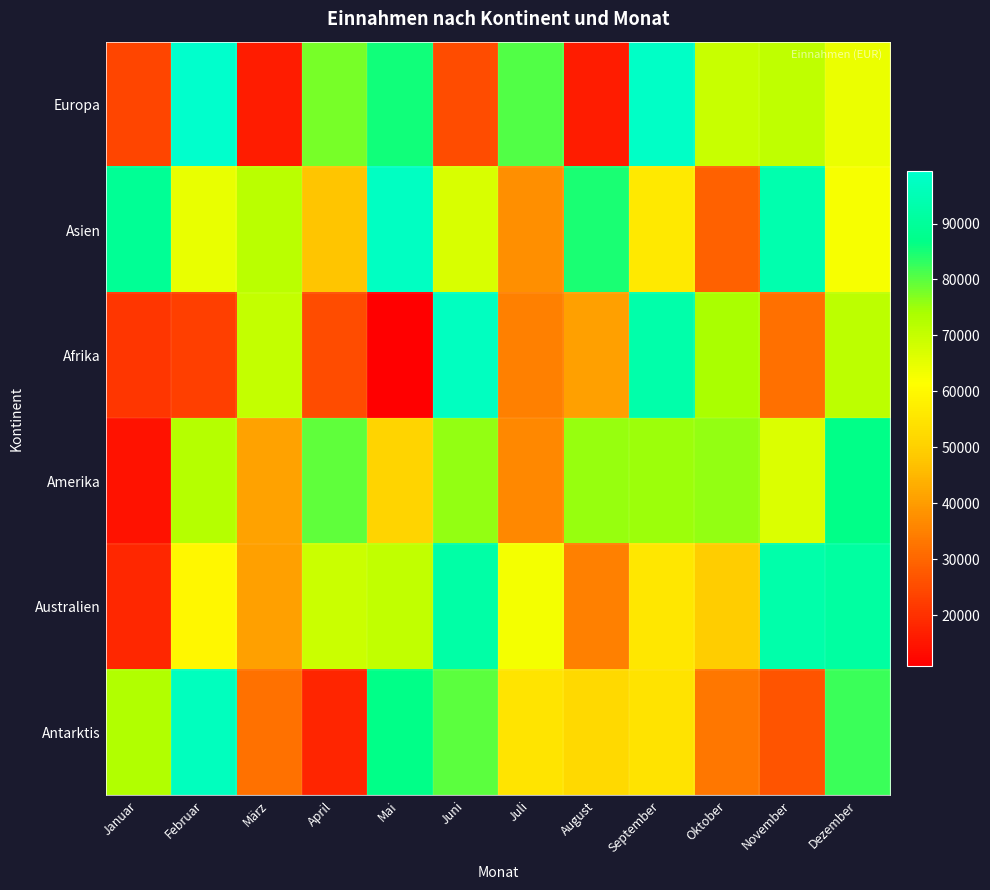

At which category is the sum across all series the highest?

Dezember